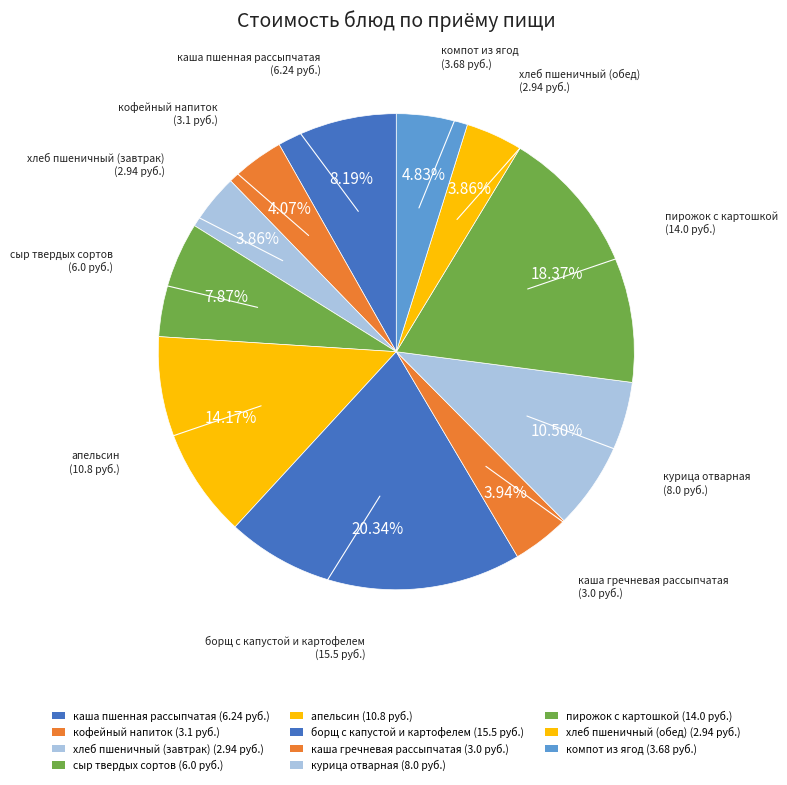

Between компот из ягод and борщ с капустой и картофелем, which is larger?

борщ с капустой и картофелем